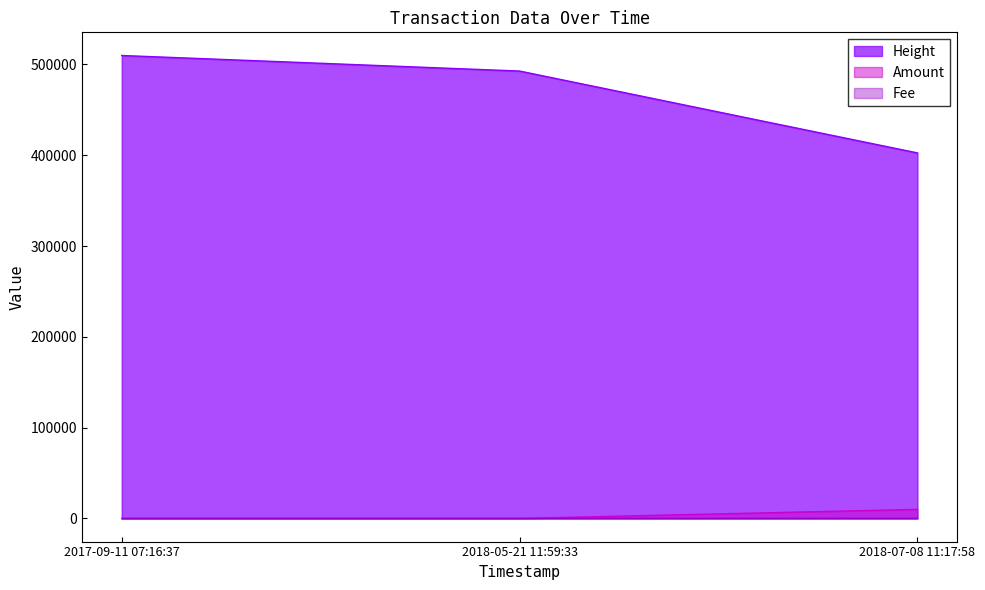

How many data points in Height are above 492722?

1